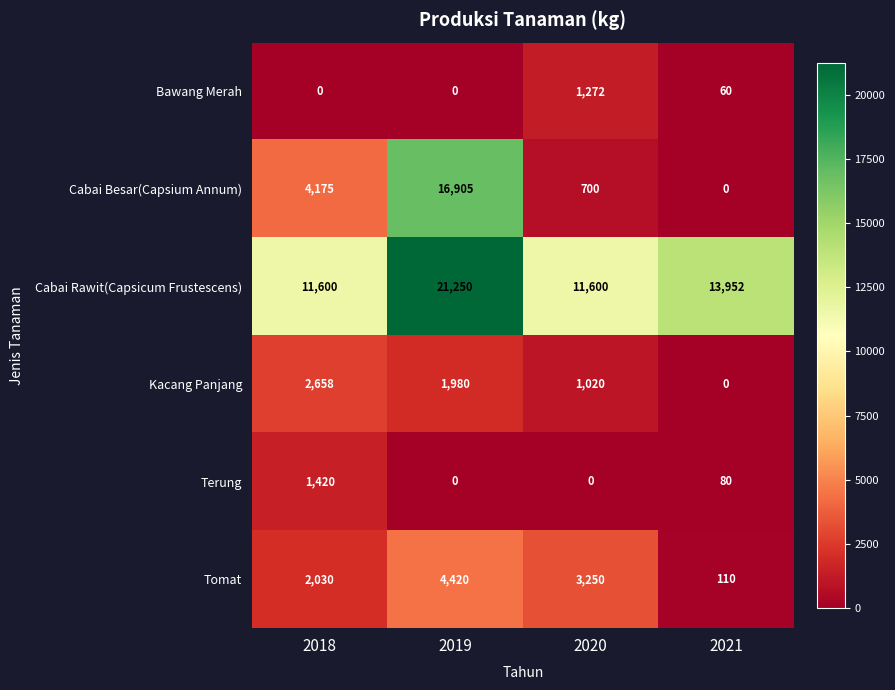

What is the spread (max minus min) of values at 2018?

11600